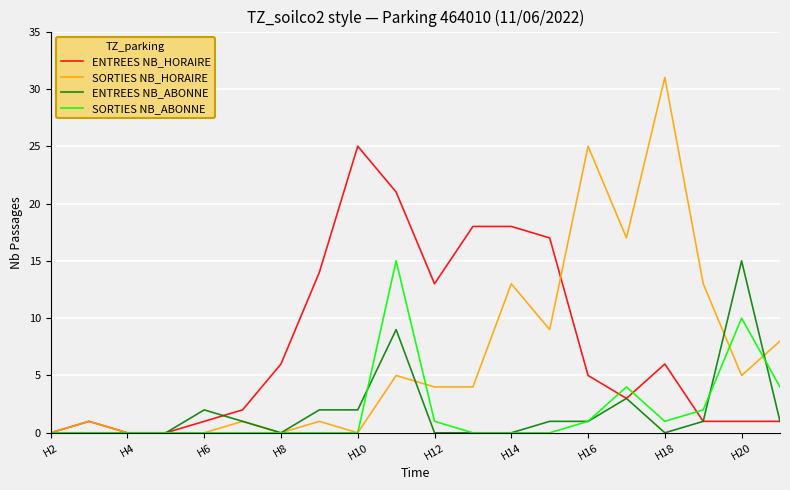

What are all the series names shown in the legend?

ENTREES NB_HORAIRE, SORTIES NB_HORAIRE, ENTREES NB_ABONNE, SORTIES NB_ABONNE